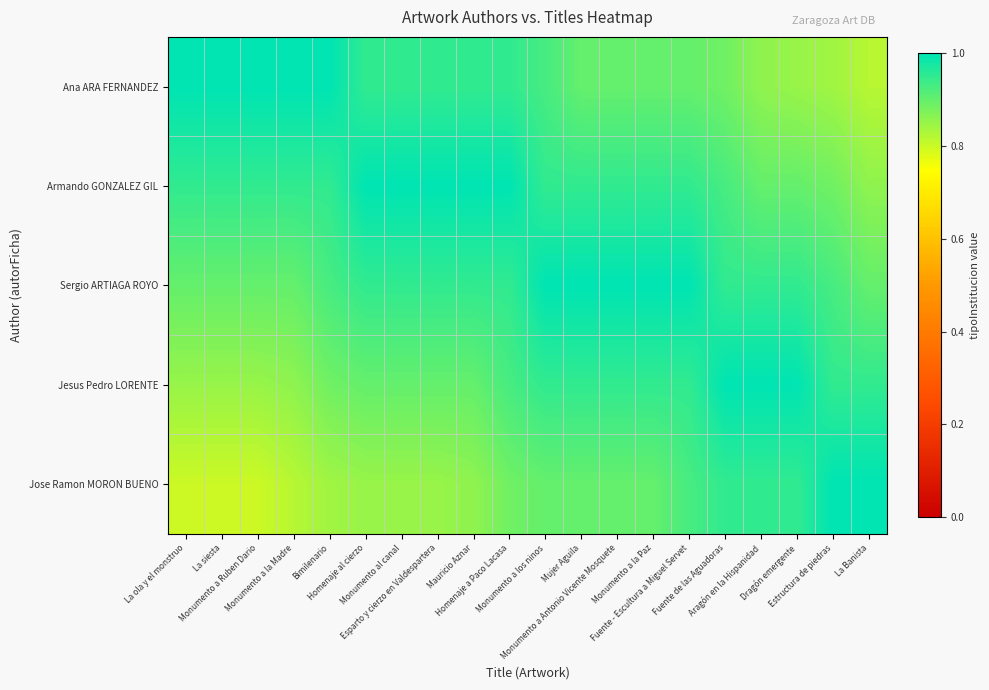

What is the spread (max minus min) of values at Monumento a Ruben Dario?

0.2